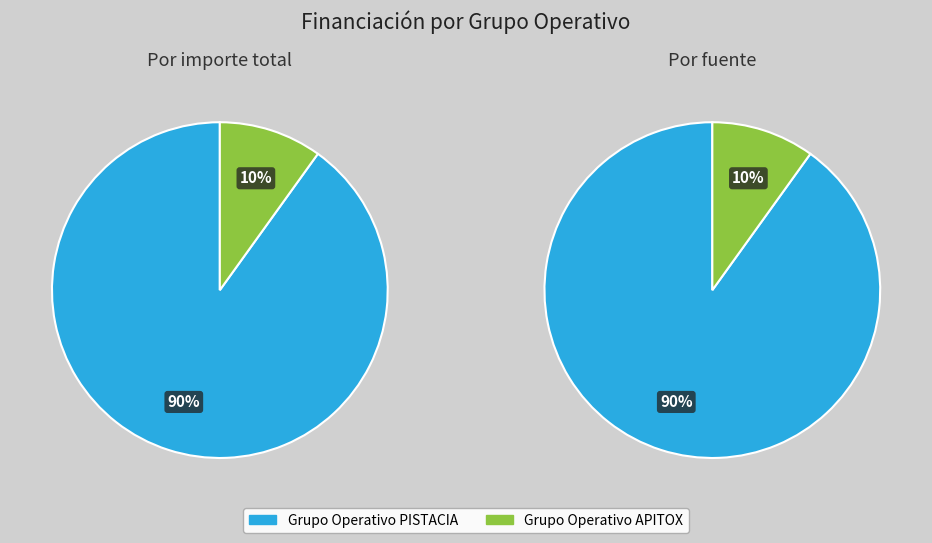

How many segments does this pie chart have?

2